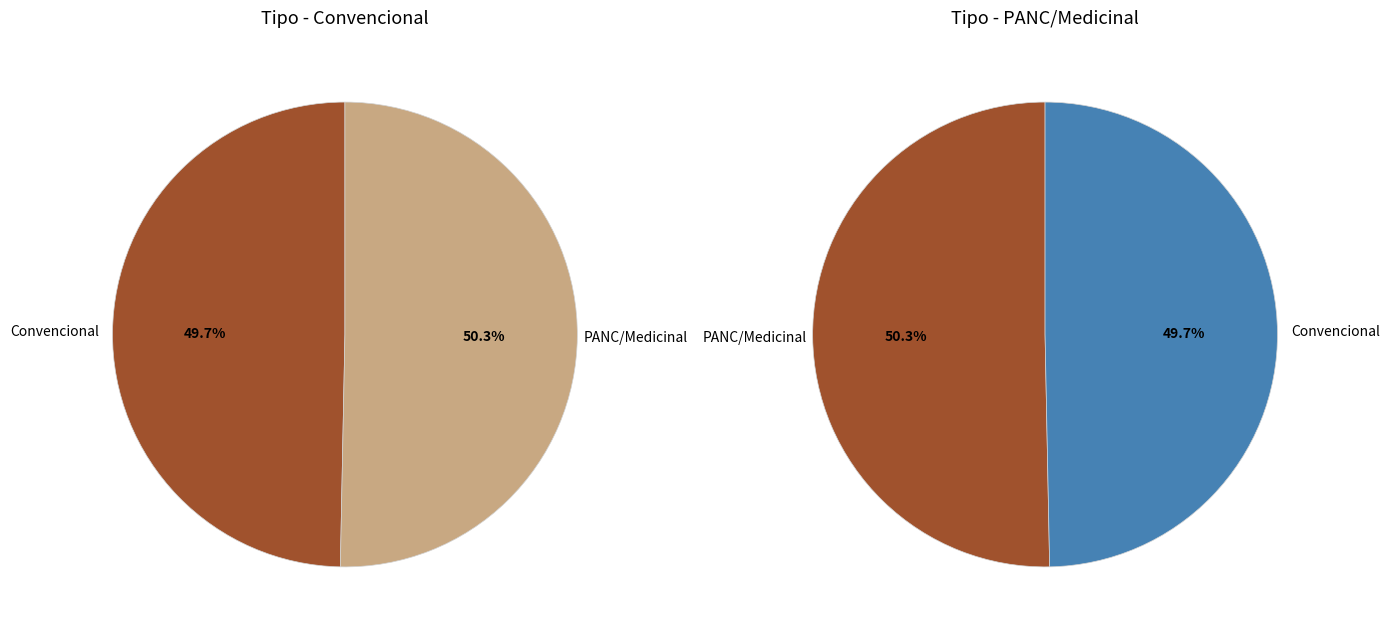

To the nearest percent, what percentage of the pie is PANC/Medicinal?

50%